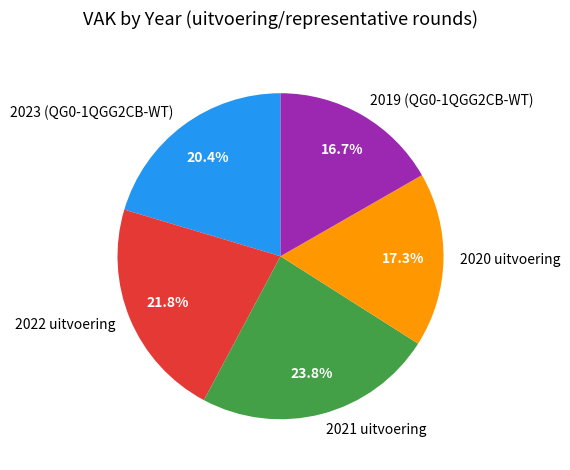

What portion of the pie excludes 2019 (QG0-1QGG2CB-WT)?

83.3%